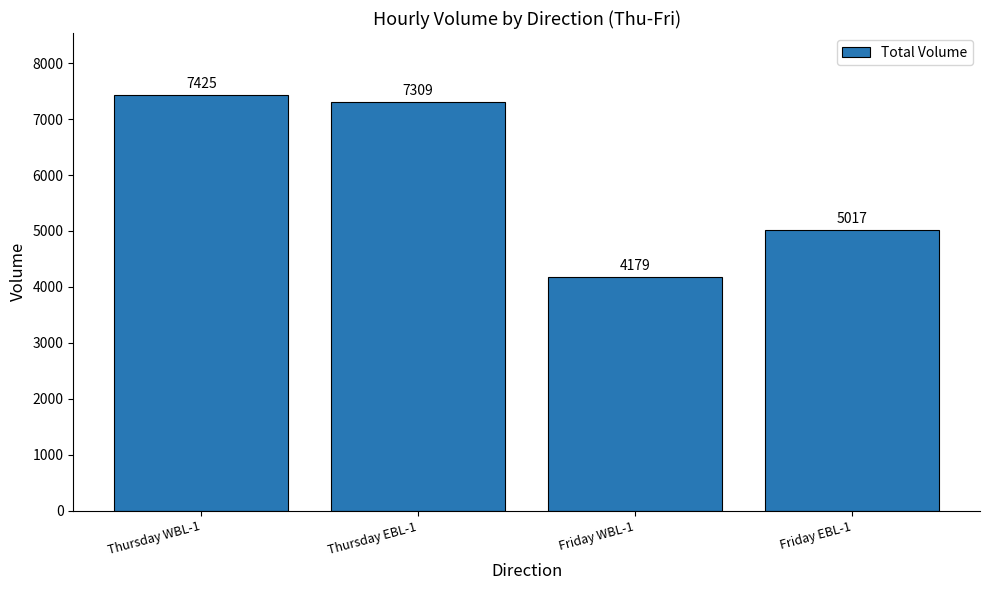

At which label does the data first exceed 7309?

Thursday WBL-1